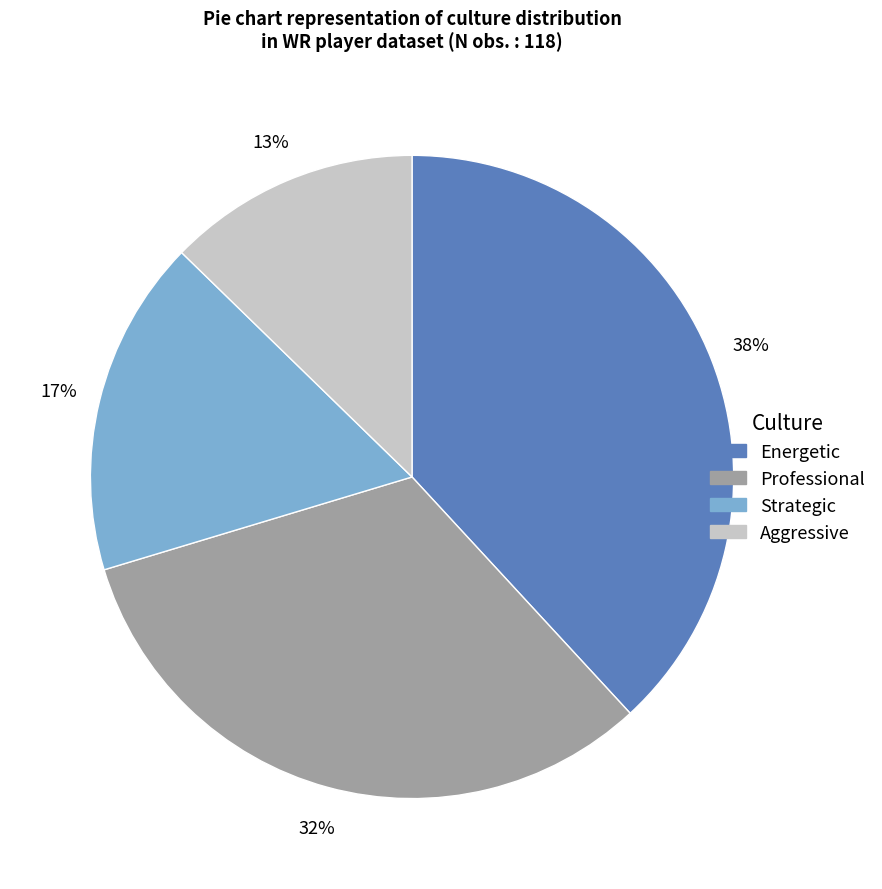

Is it true that Energetic is 43% of the pie?

False